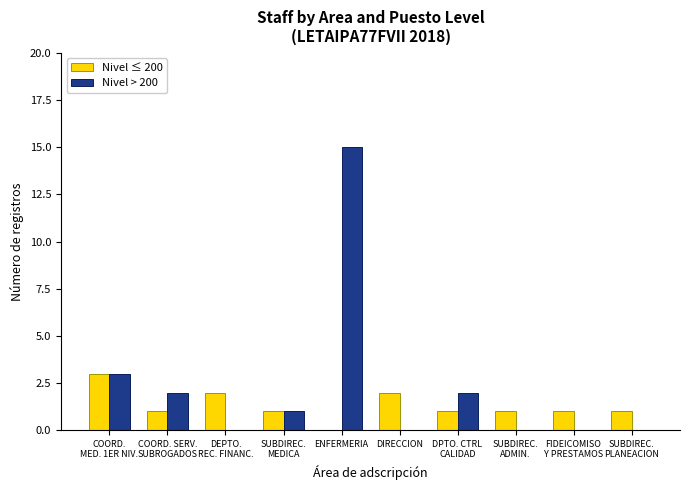

True or false: Nivel > 200 has a value of 8 at ENFERMERIA.

False